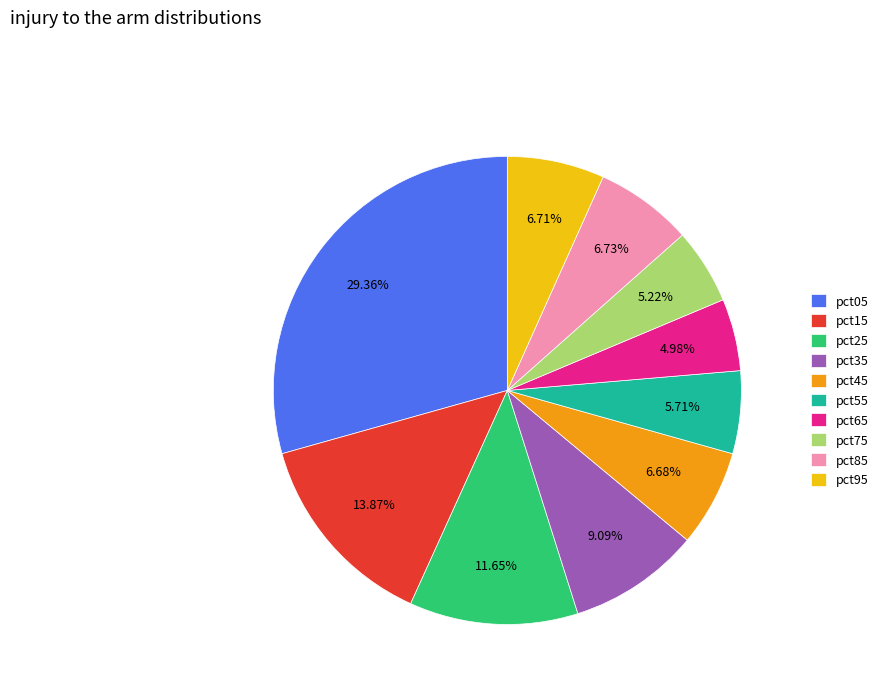

What percentage is NOT represented by pct05?

70.6%